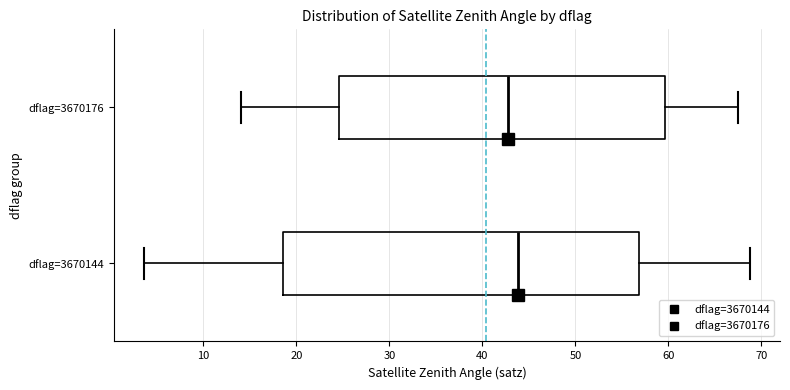

Which box is the widest, from its left edge to its right edge?

dflag=3670144